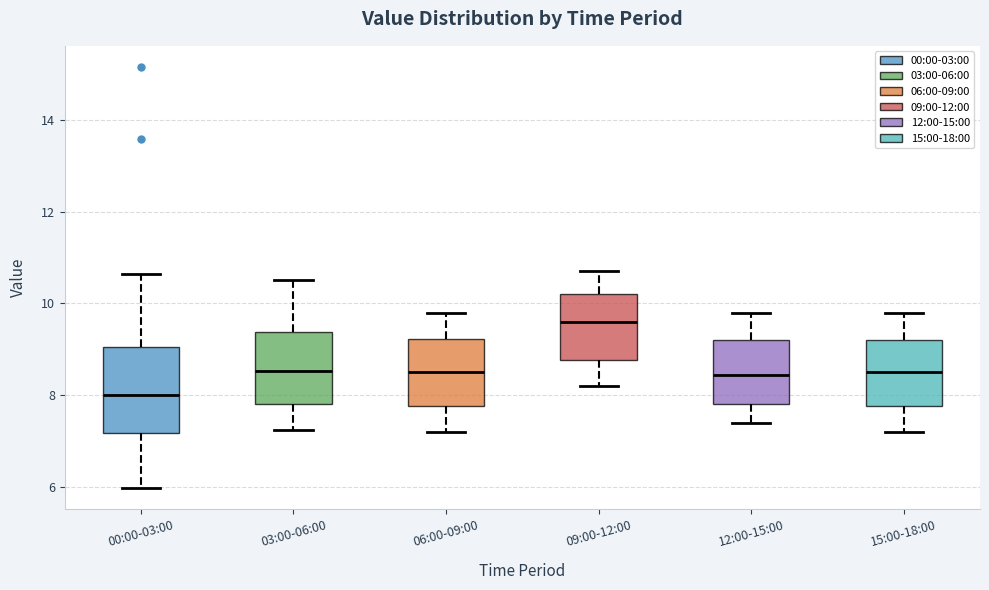

Reading left to right, read every box against the y-axis: the position of its median line, the range the box covers, and the ends of its whiskers. The values are not printed on the chart, so give them approximately, as read against the axis.

00:00-03:00: median 8.0, box 7.2 to 9.0, whiskers 6.0 to 10.6
03:00-06:00: median 8.6, box 7.8 to 9.4, whiskers 7.2 to 10.6
06:00-09:00: median 8.6, box 7.8 to 9.2, whiskers 7.2 to 9.8
09:00-12:00: median 9.6, box 8.8 to 10.2, whiskers 8.2 to 10.8
12:00-15:00: median 8.4, box 7.8 to 9.2, whiskers 7.4 to 9.8
15:00-18:00: median 8.6, box 7.8 to 9.2, whiskers 7.2 to 9.8